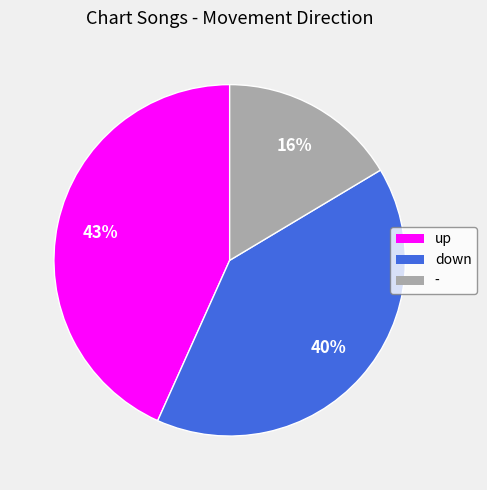

Combined, do - and down account for over 50%?

Yes